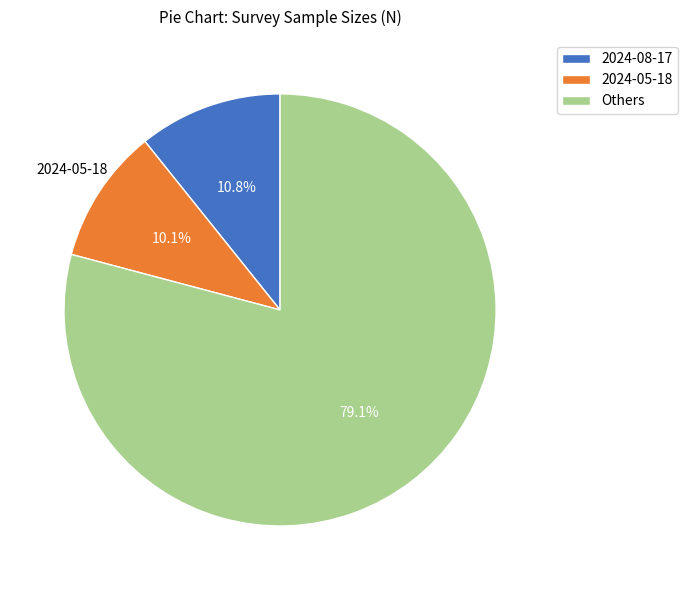

Does any single category account for the majority?

Yes